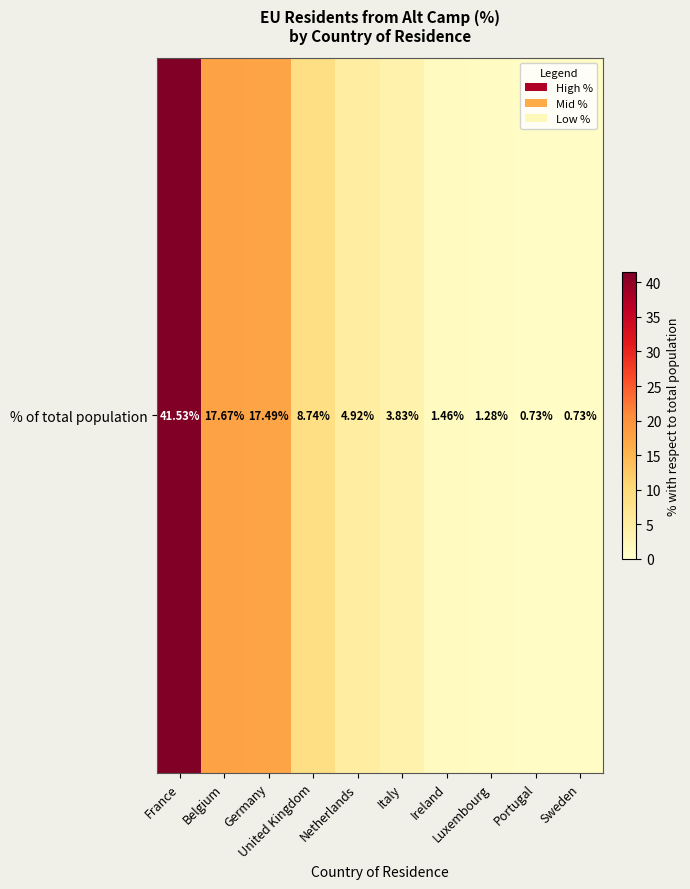

What is the difference between the second highest and minimum values?

16.9